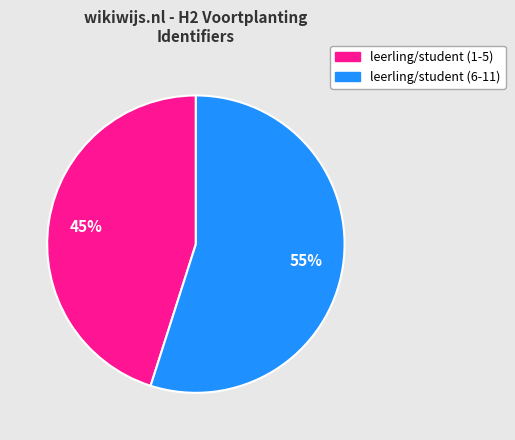

Does any single category account for the majority?

Yes